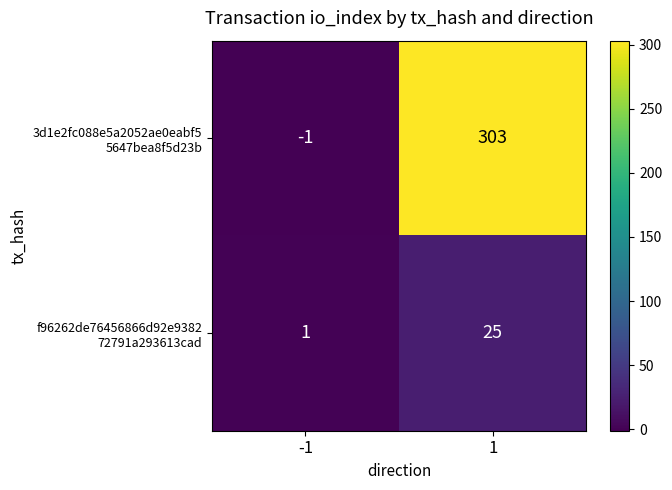

What is the maximum value shown in the chart?

303